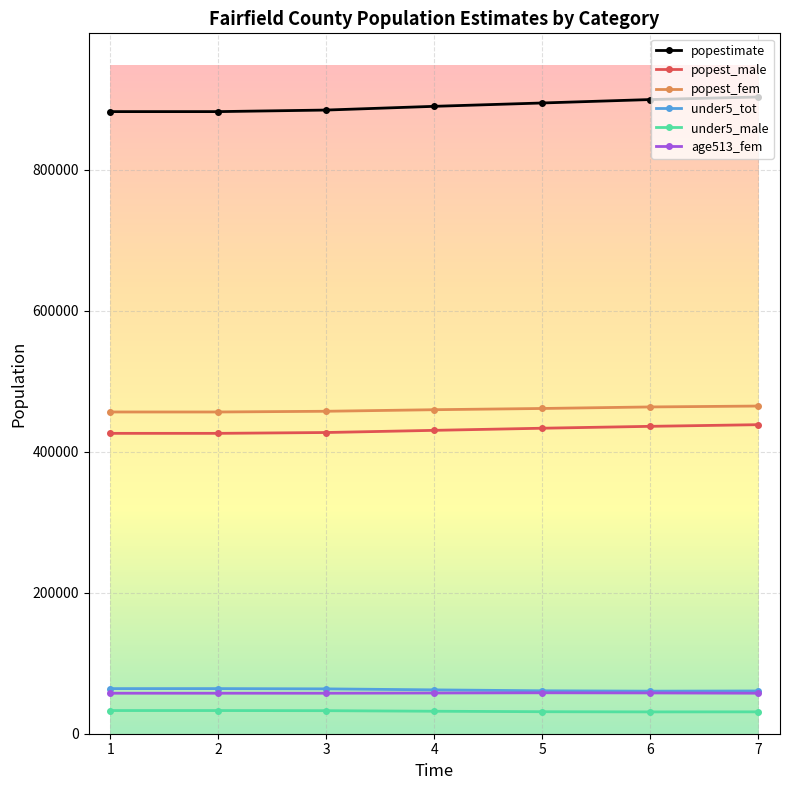

How many data points does each series have?

7